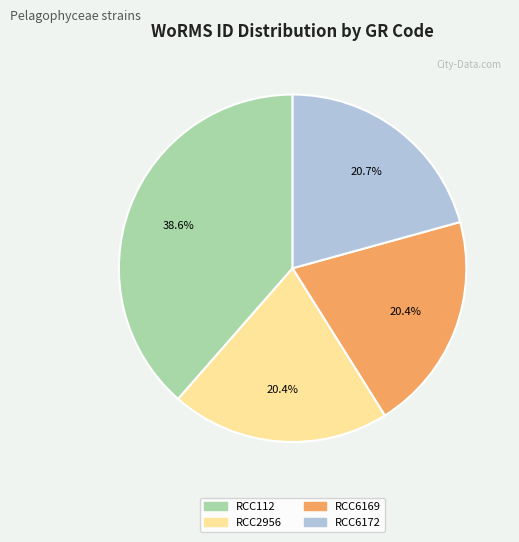

Is there a majority slice in this chart?

No